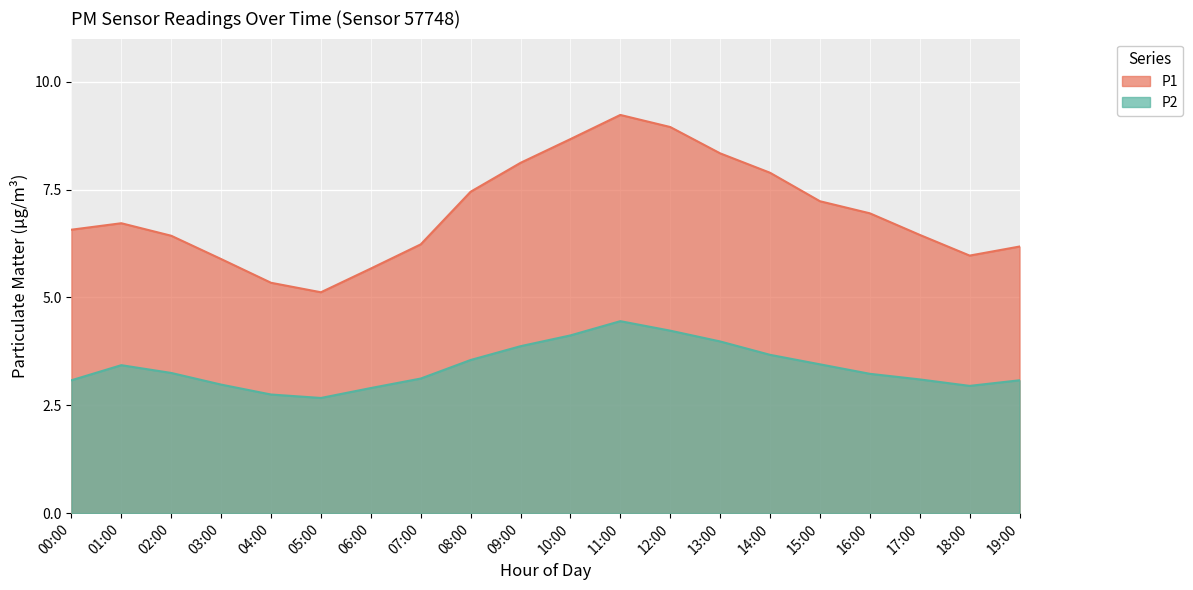

Which series has the widest spread of values?

P1